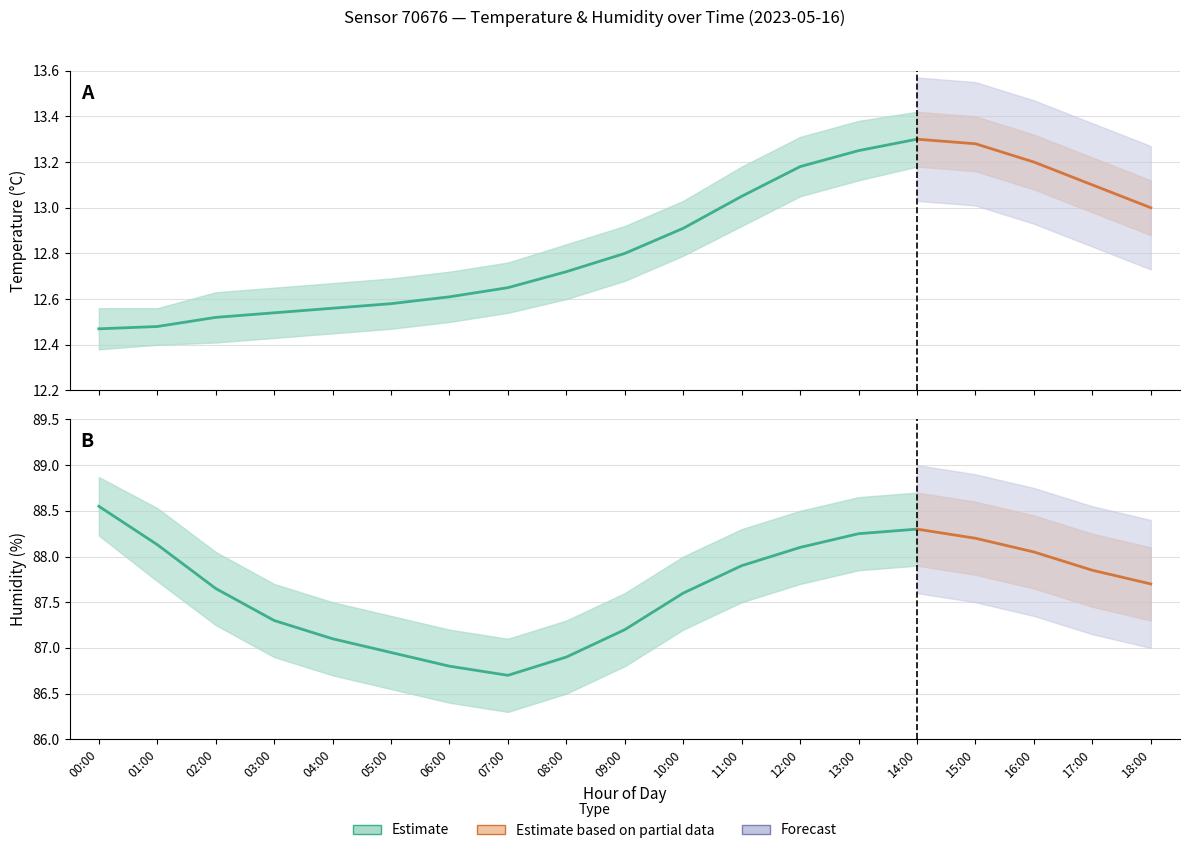

True or false: humidity_upper has a value of 88.5 at 12:00.

True